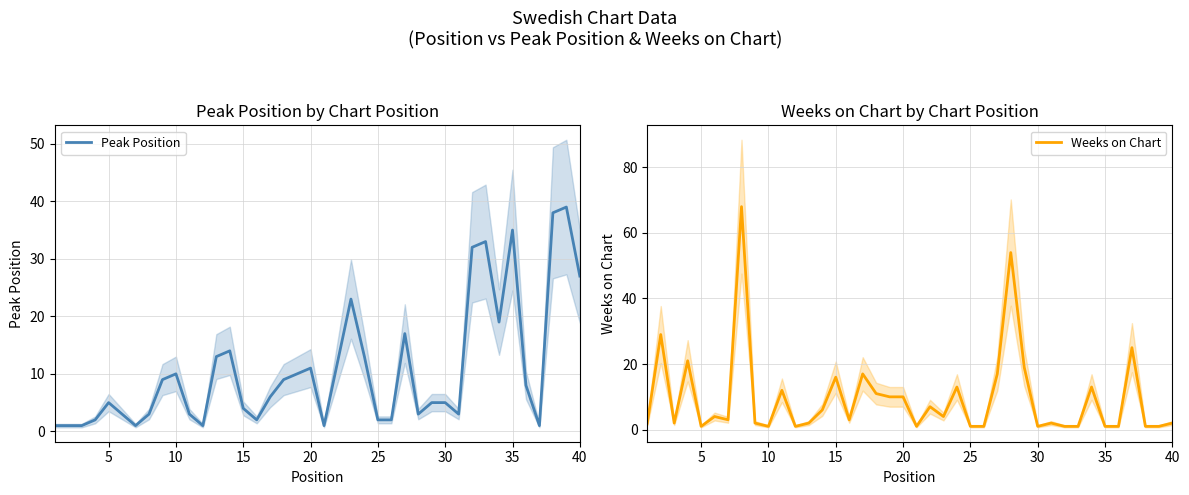

In Weeks on Chart, how many points are lower than both neighbors (excluding endpoints)?

9